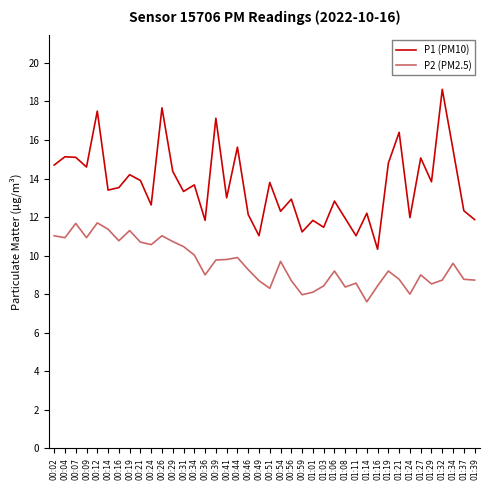

In P2 (PM2.5), how many points are higher than both neighbors (excluding endpoints)?

11